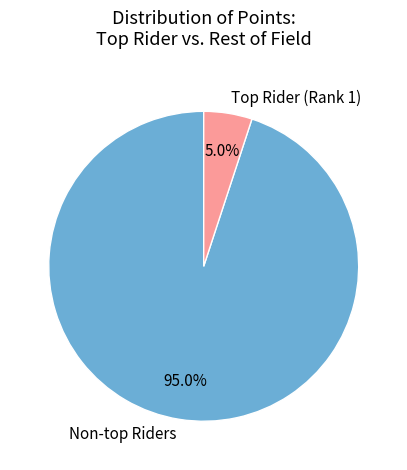

Does any single category account for the majority?

Yes